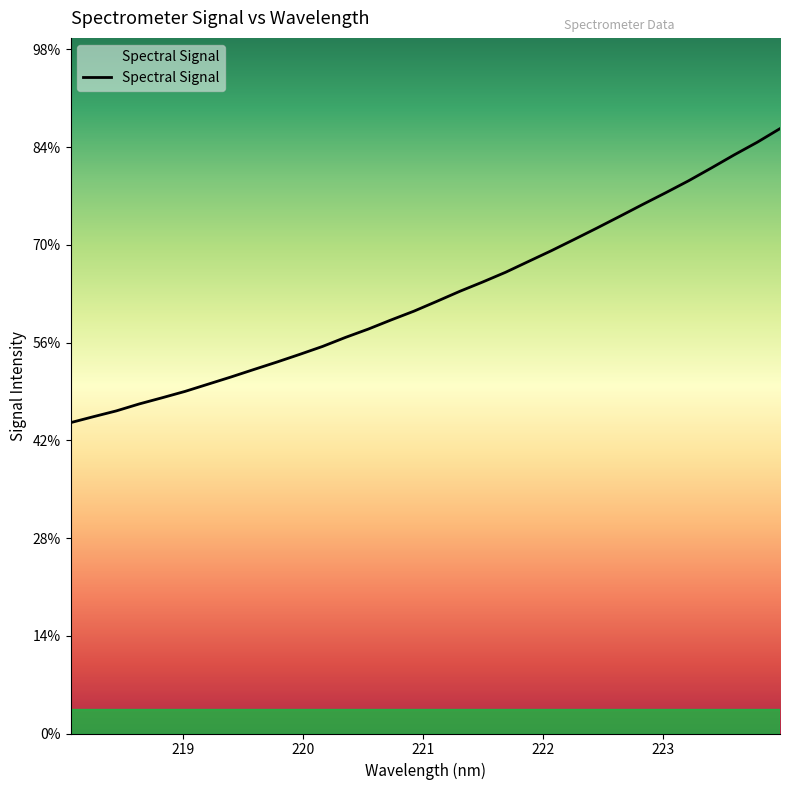

Reading left to right, what are all the values shown in this chart?

1590.4	1621.0	1650.6	1686.2	1717.8	1750.4	1787.2	1823.9	1862.3	1900.2	1939.5	1980.3	2026.4	2069.2	2116.0	2161.1	2211.3	2262.5	2310.1	2359.8	2415.2	2470.2	2527.9	2586.5	2646.5	2707.2	2766.7	2827.9	2893.6	2960.7	3024.8	3094.8